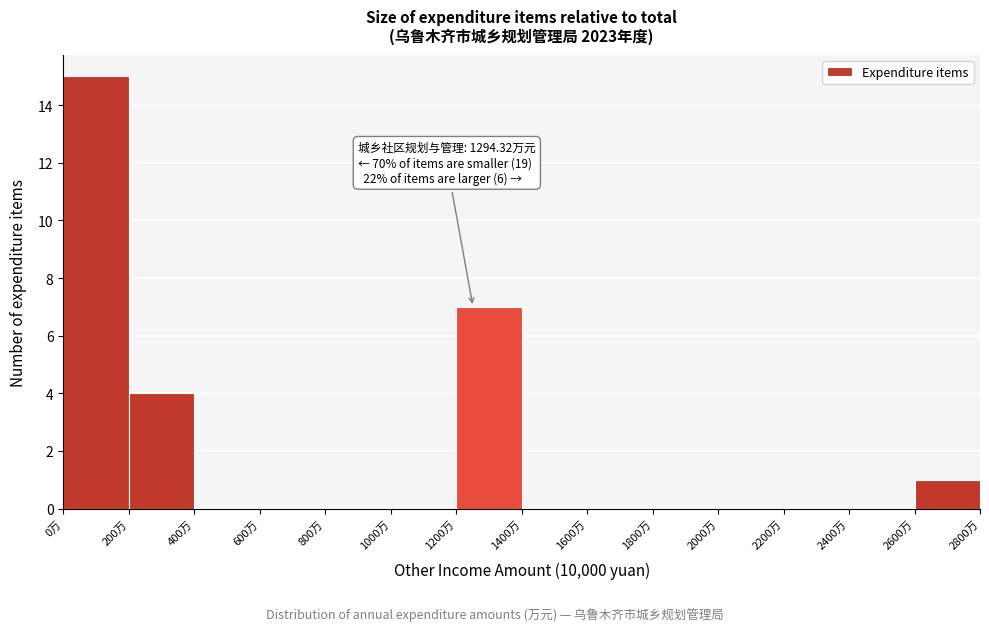

Over which range of the x-axis is the bar tallest?

0 to 200